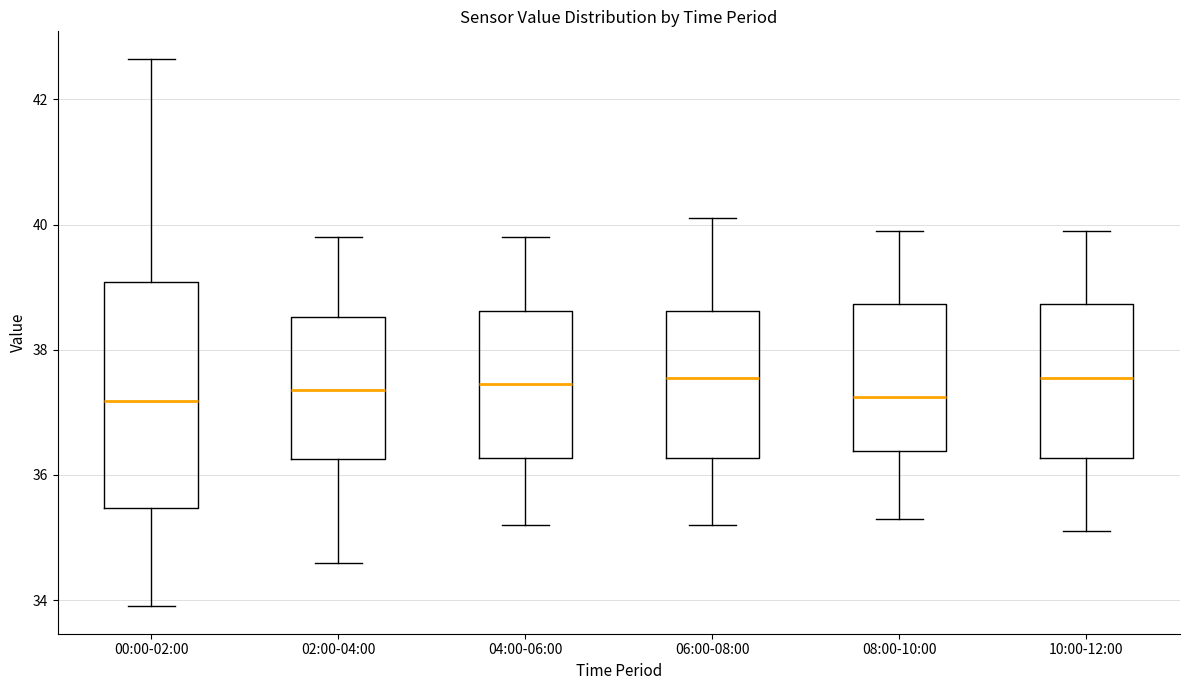

Reading left to right, transcribe this box plot: for each box, give where its median line is, the range the box spans, and where its two whiskers end, as read against the y-axis. The values are not printed on the chart, so give them approximately, as read against the axis.

00:00-02:00: median 37.2, box 35.4 to 39.0, whiskers 34.0 to 42.6
02:00-04:00: median 37.4, box 36.2 to 38.6, whiskers 34.6 to 39.8
04:00-06:00: median 37.4, box 36.2 to 38.6, whiskers 35.2 to 39.8
06:00-08:00: median 37.6, box 36.2 to 38.6, whiskers 35.2 to 40.2
08:00-10:00: median 37.2, box 36.4 to 38.8, whiskers 35.4 to 40.0
10:00-12:00: median 37.6, box 36.2 to 38.8, whiskers 35.2 to 40.0